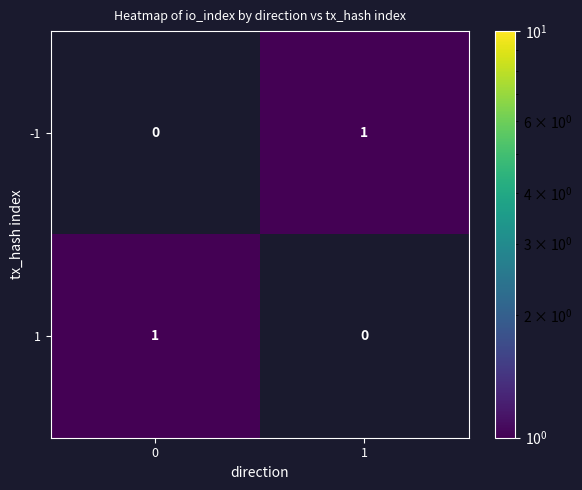

Count the number of data series in this chart.

2